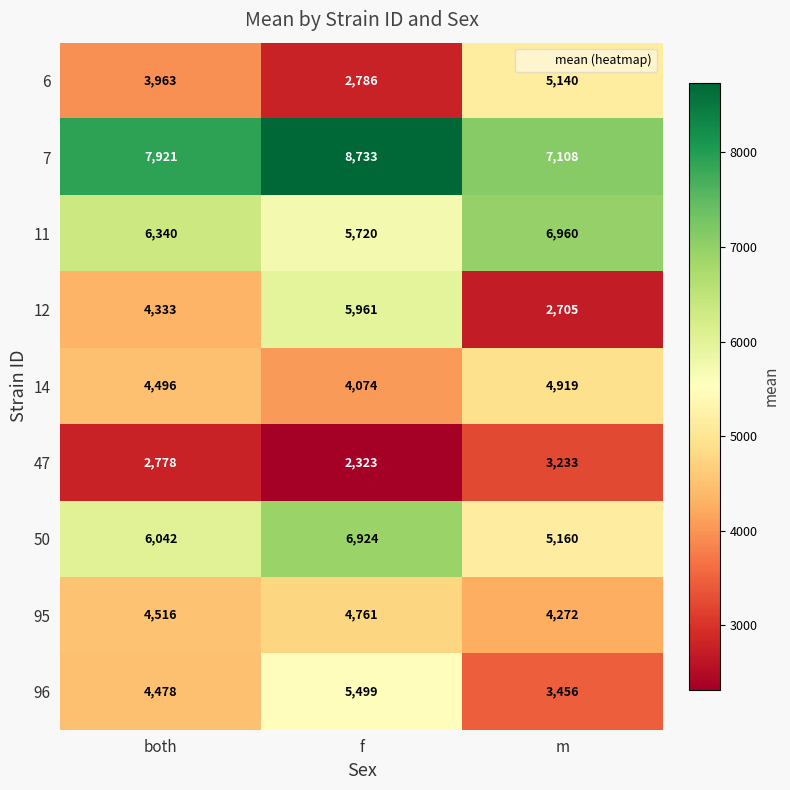

What is the sum of all 12 values?

12999